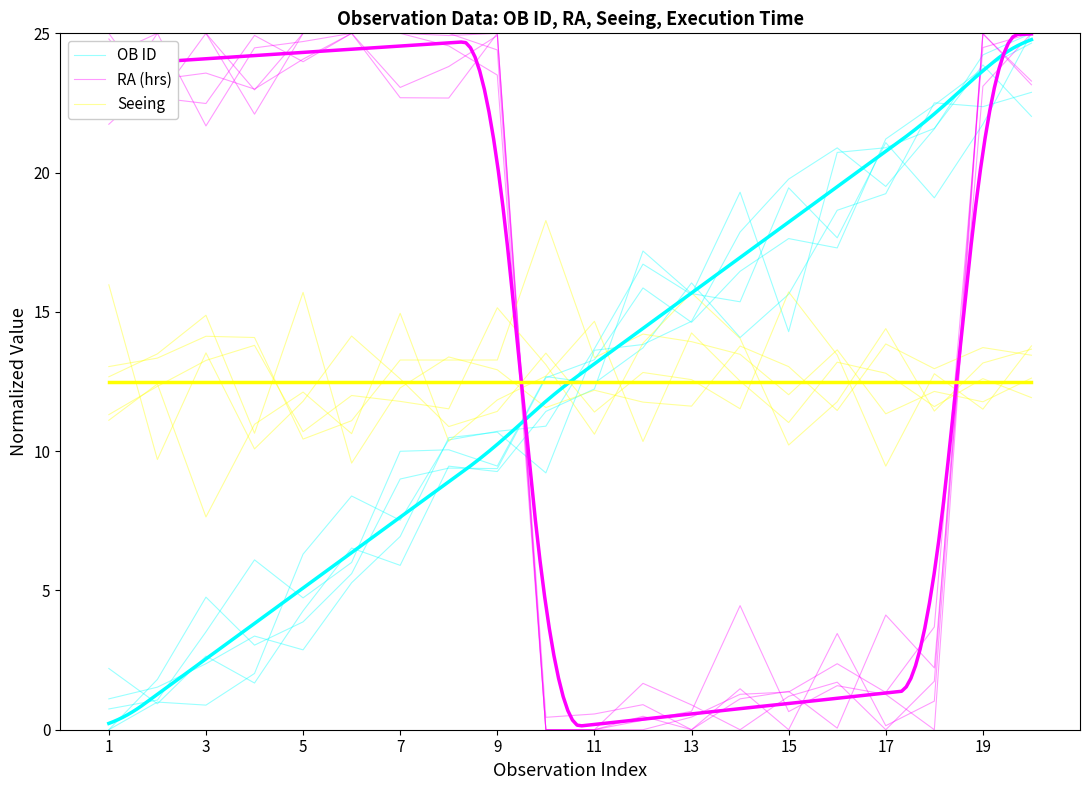

Where is Execution time (s) nearest to the value 12?

18